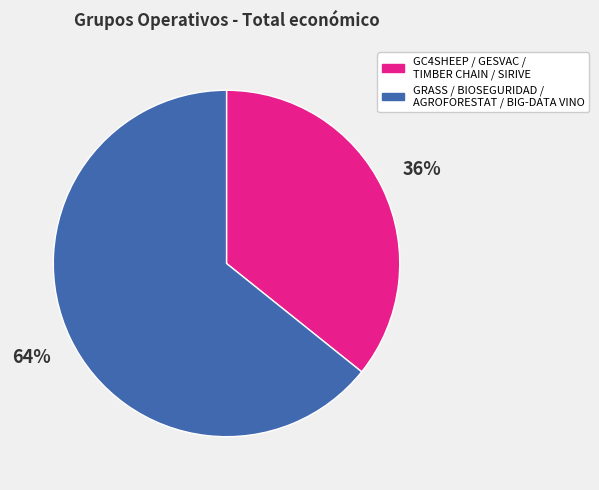

To the nearest percent, what is the average slice percentage?

50%